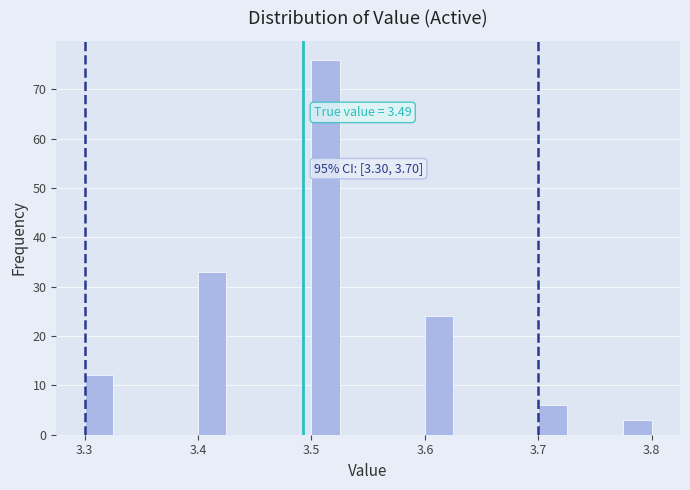

Around what value on the x-axis is the tallest bar? Give the approximate position of its centre, as read against the axis.

3.51